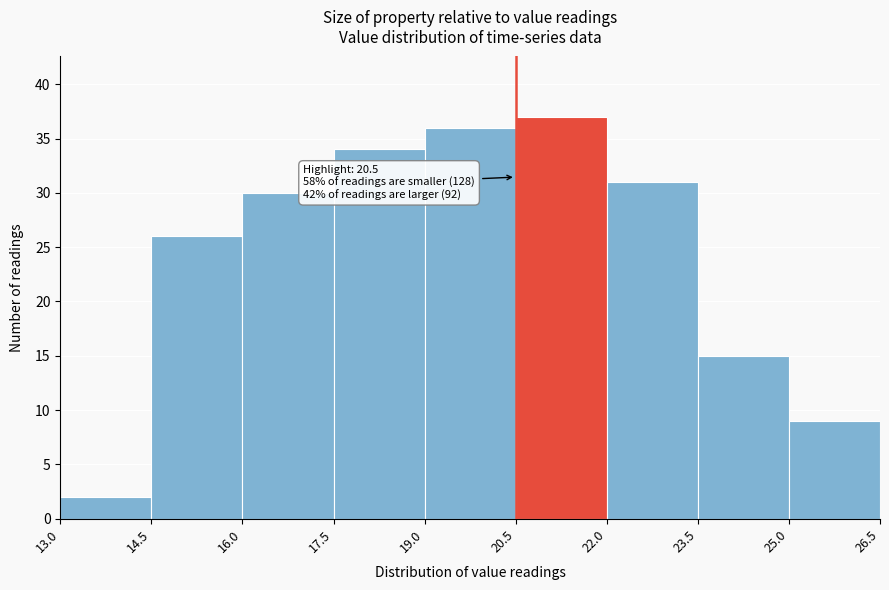

Which range on the x-axis has the tallest bar?

20.5 to 22.0